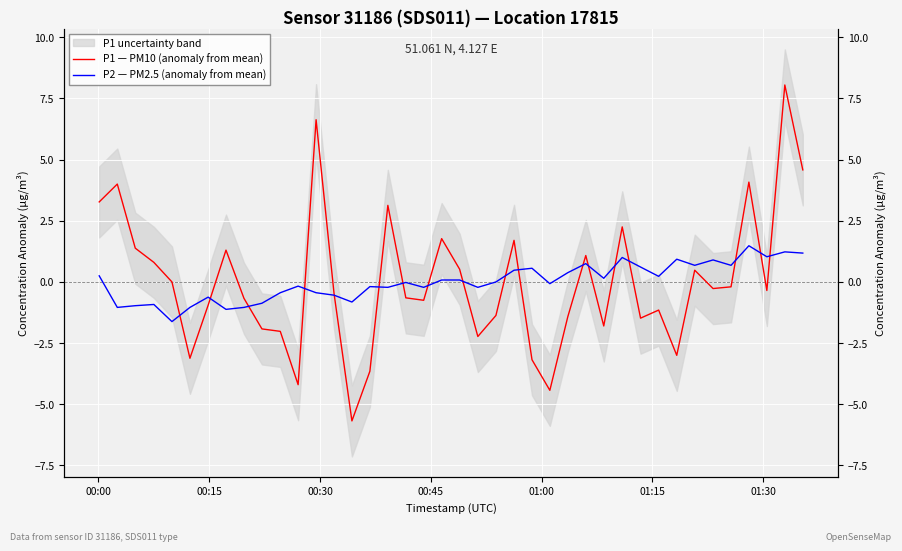

What is the maximum value for P2 — PM2.5 (anomaly from mean)?

1.5